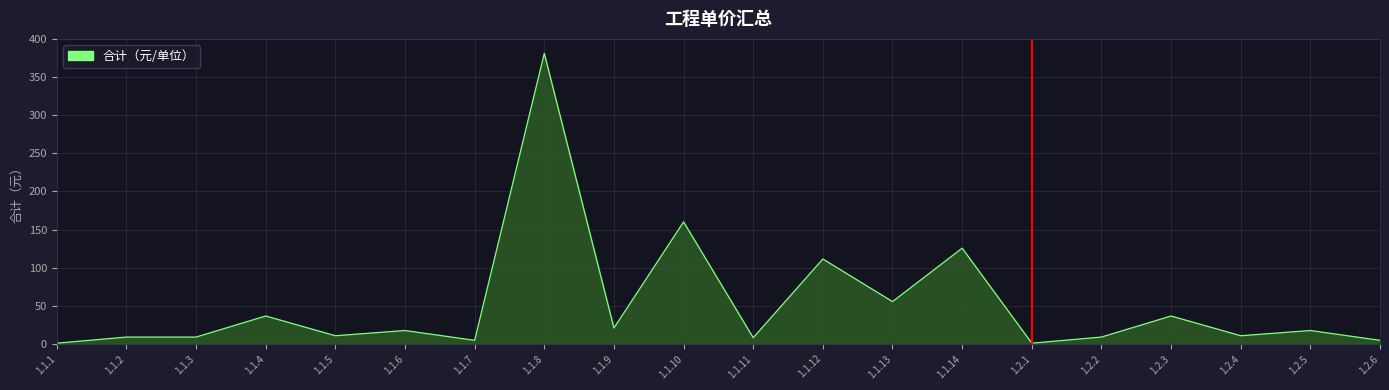

What is the change in value from 1.1.13 to 1.2.2?

-46.5